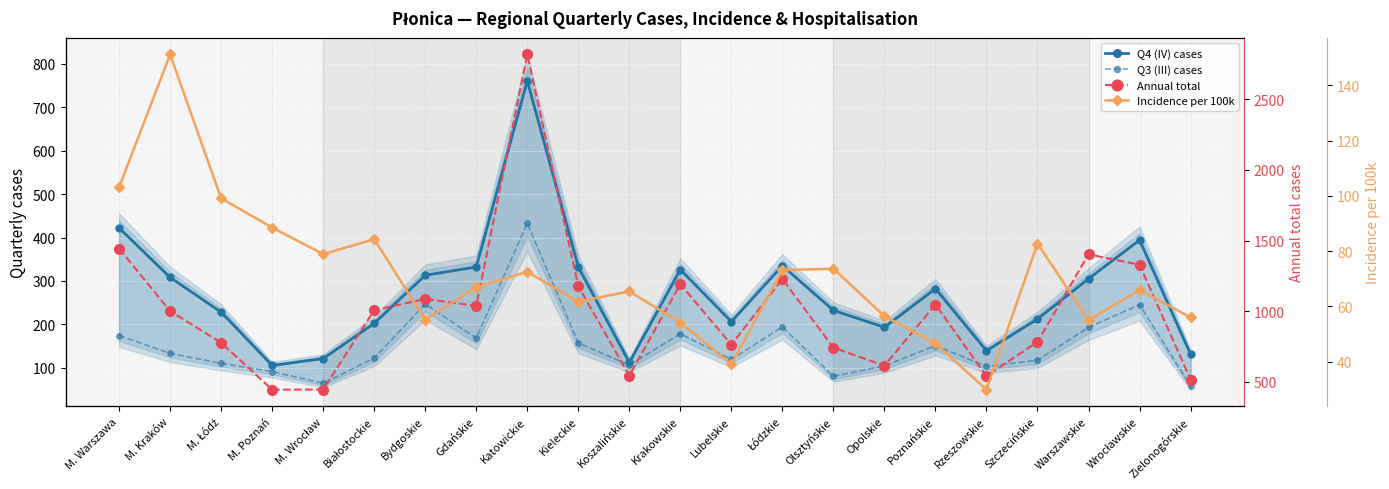

In Q4 (IV) cases, how many points are lower than both neighbors (excluding endpoints)?

5